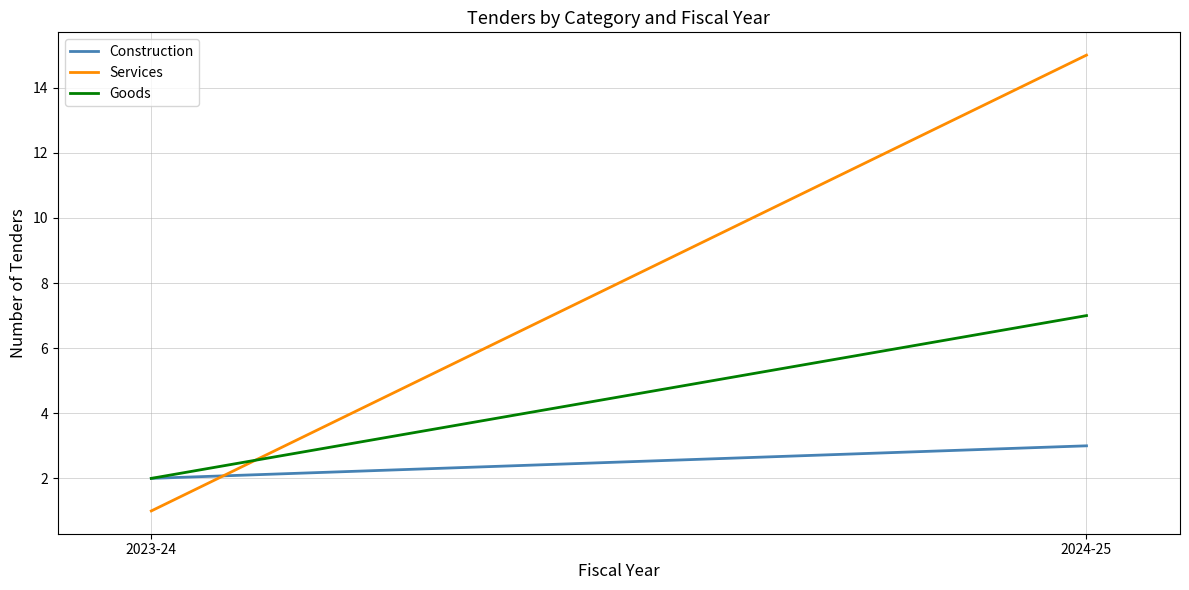

How many data points in Services are less than 15?

1